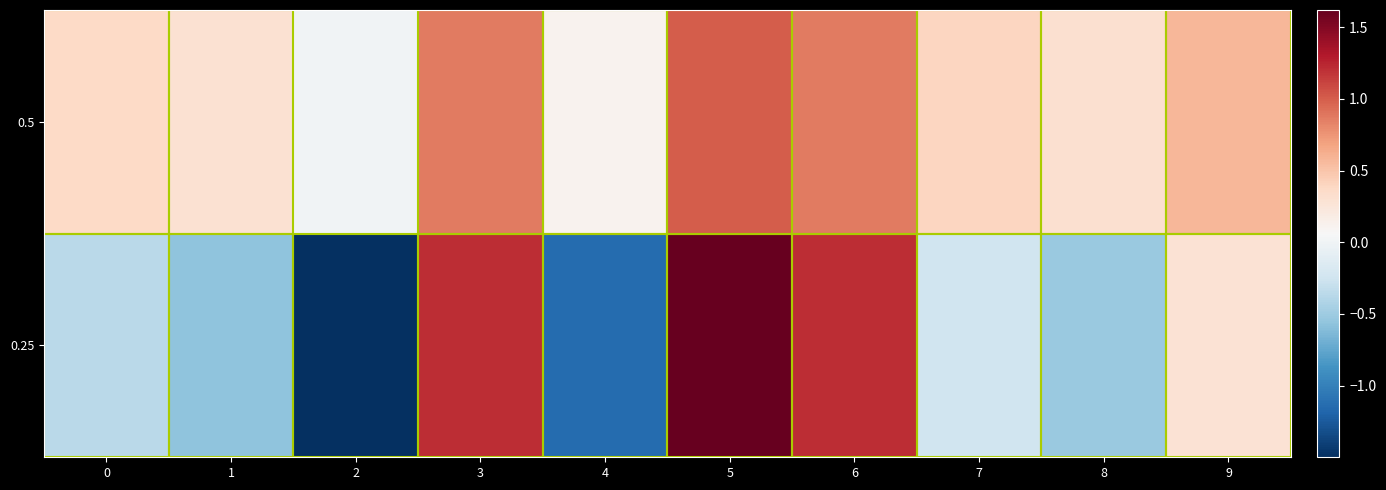

Reading left to right, transcribe all the data shown in this chart.

0.5: 0=0.4	1=0.3	2=0.0	3=0.9	4=0.1	5=1.0	6=0.9	7=0.4	8=0.3	9=0.6
0.25: 0=-0.4	1=-0.6	2=-1.5	3=1.2	4=-1.1	5=1.6	6=1.2	7=-0.3	8=-0.5	9=0.3